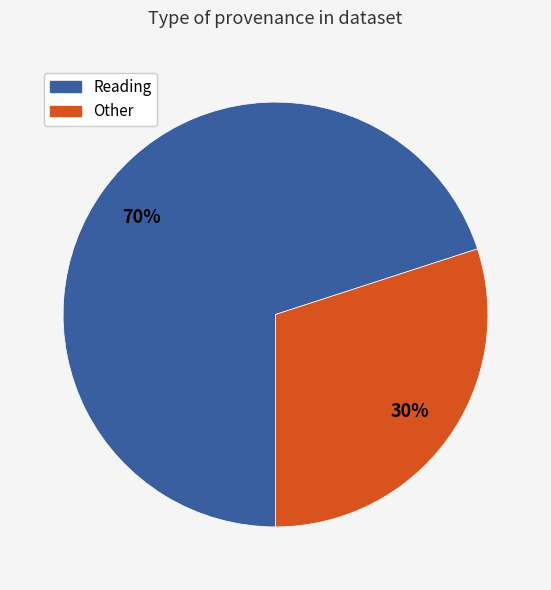

The Reading slice represents 2% of the pie. True or false?

False